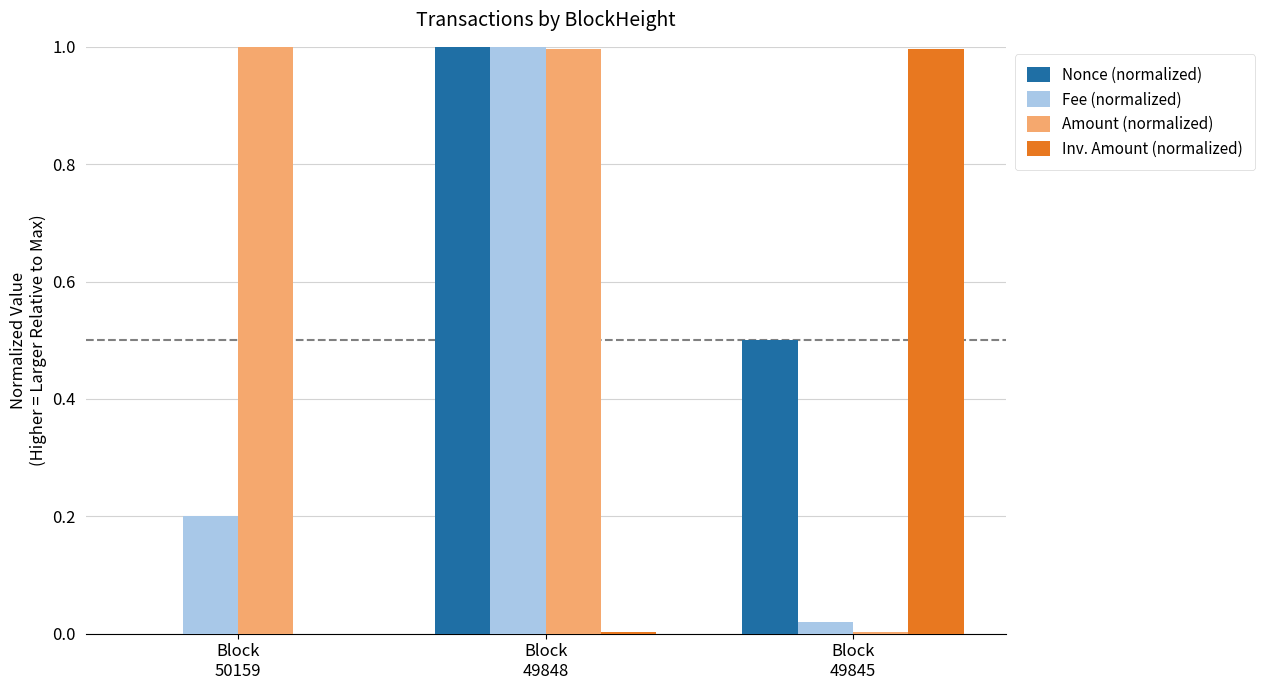

Which series has the largest total across all categories?

Amount (normalized)